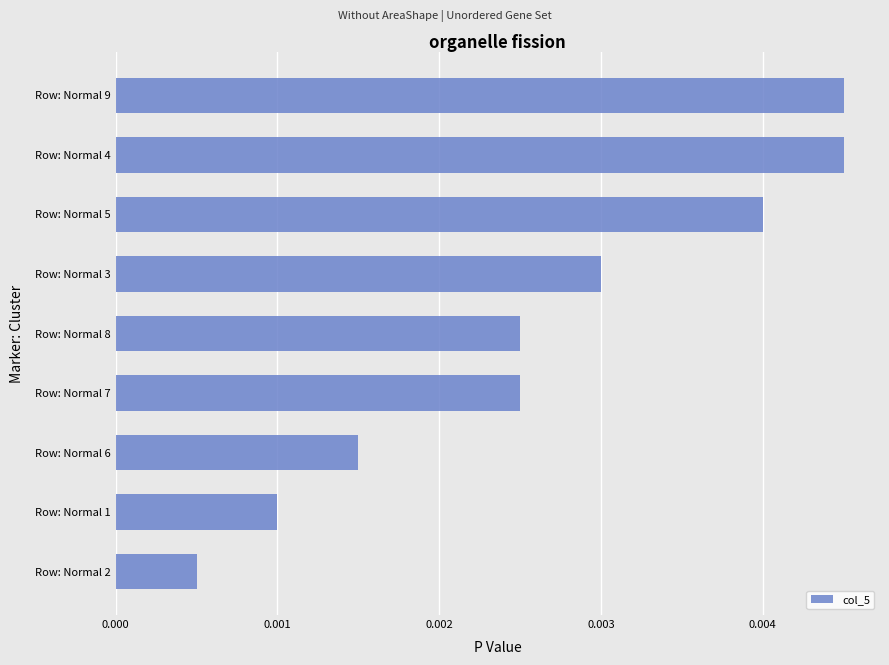

Which category has the lowest value across all series?

Row: Normal 2